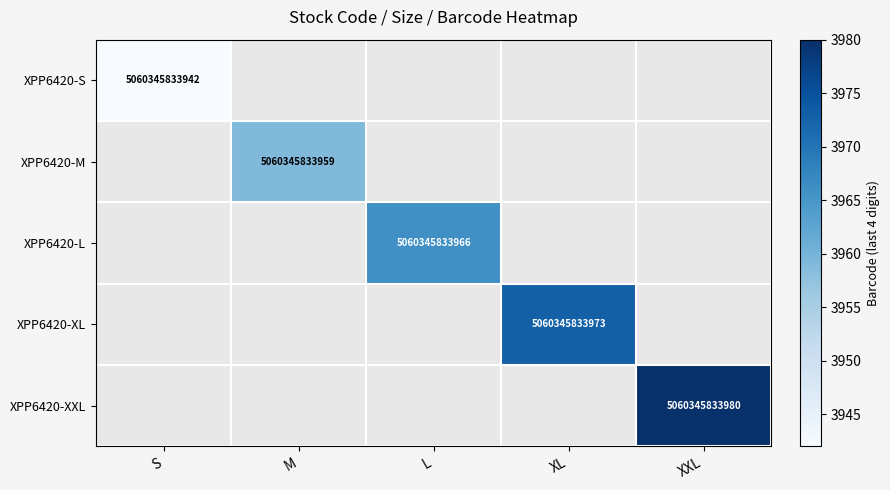

What is the maximum value shown in the chart?

3980.0